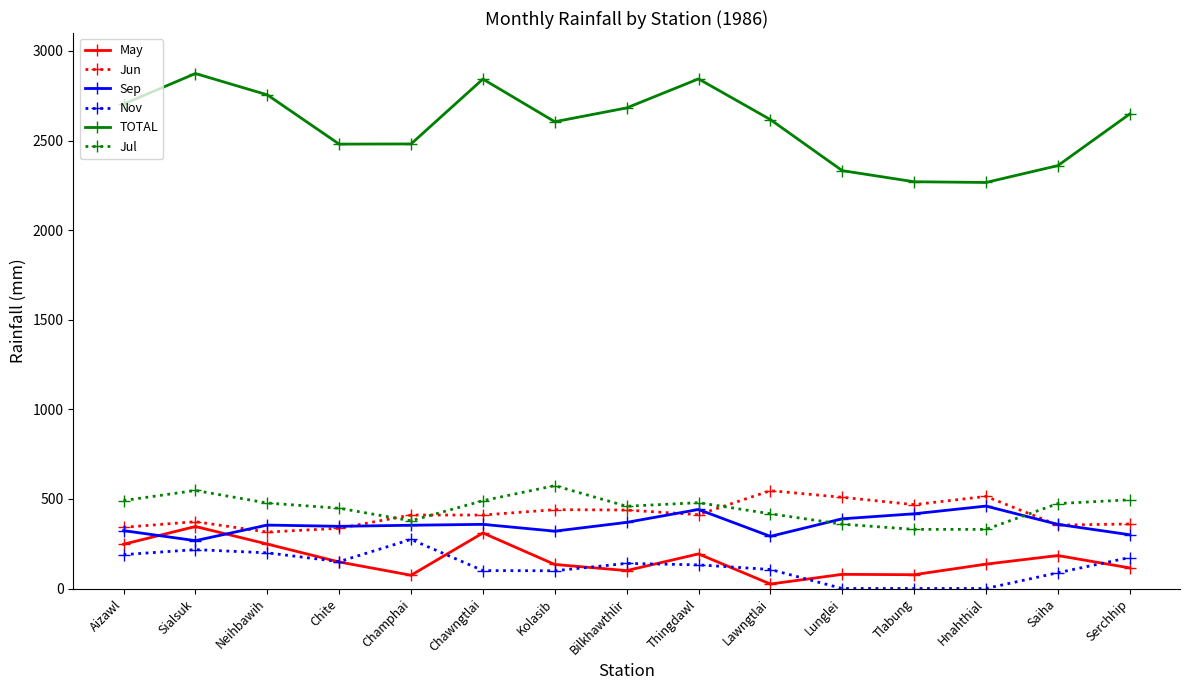

True or false: Nov has a value of 0.0 at Lunglei.

True